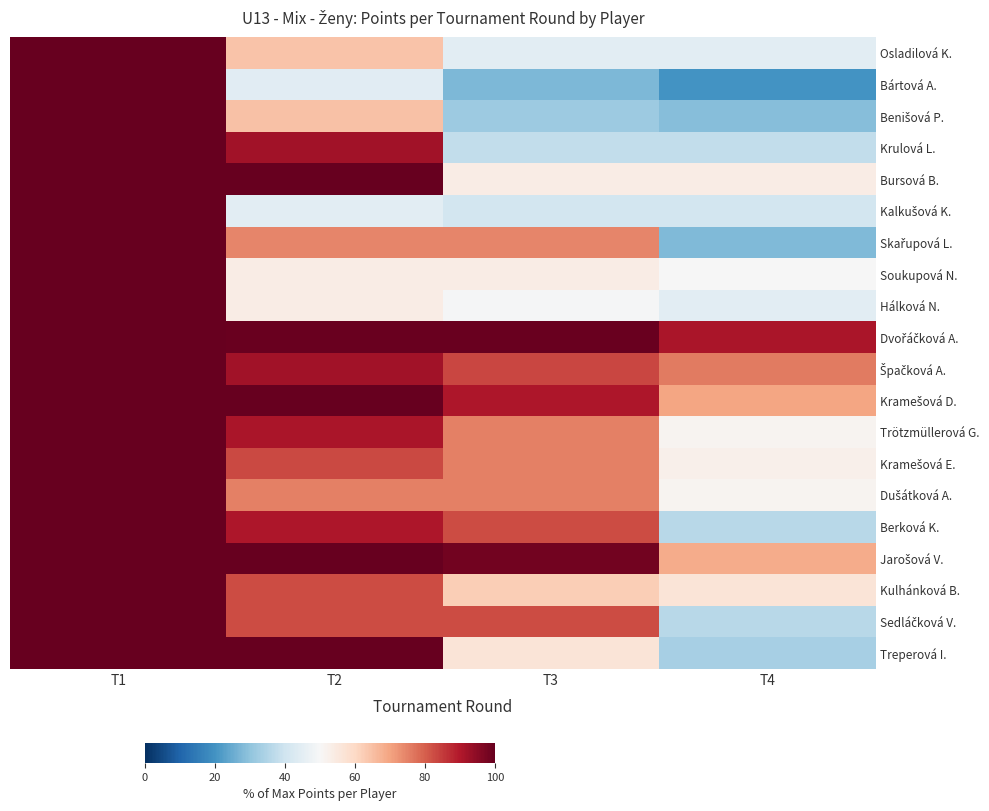

Which category has the highest value across all series?

T1